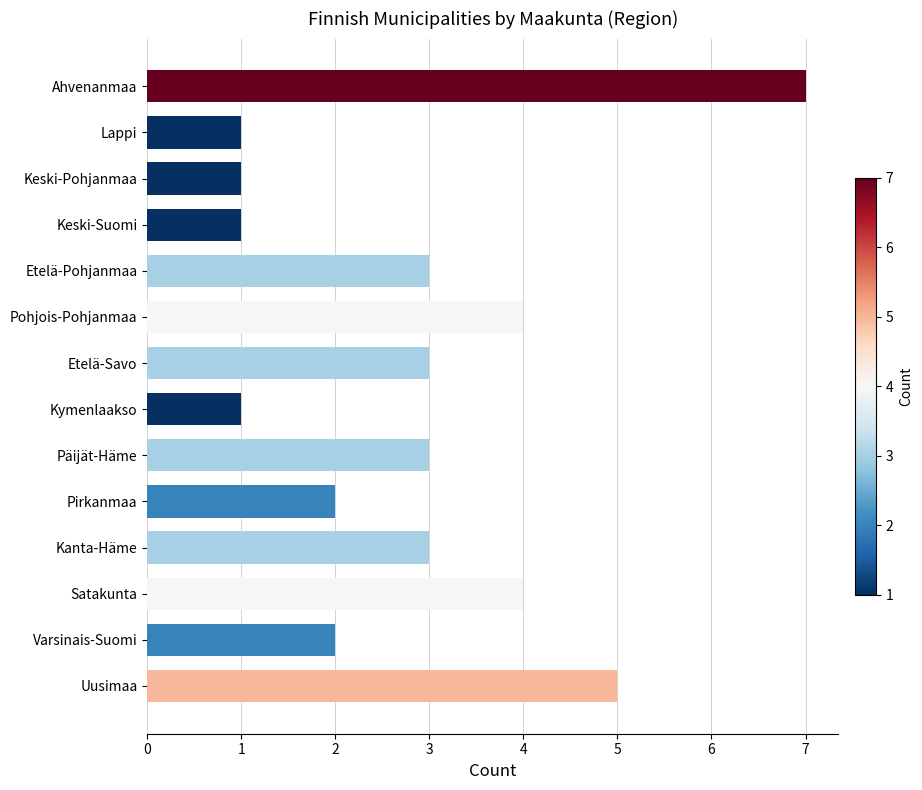

Is it true that the value at Pohjois-Pohjanmaa is 1?

False